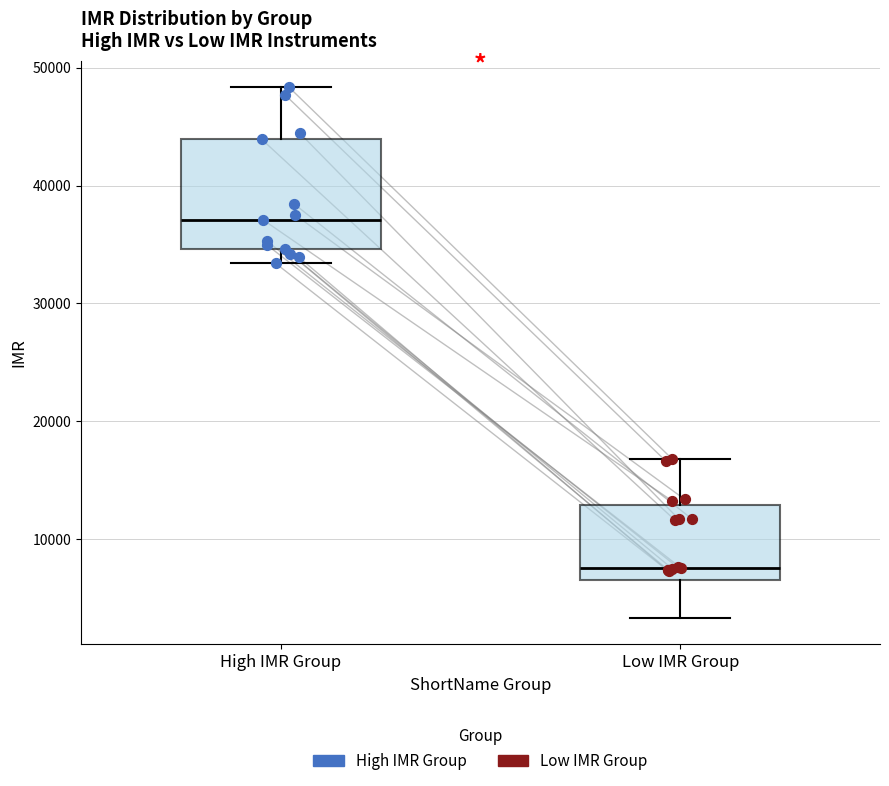

Reading left to right, read every box against the y-axis: the position of its median line, the range the box covers, and the ends of its whiskers. The values are not printed on the chart, so give them approximately, as read against the axis.

High IMR Group: median 37000, box 35000 to 44000, whiskers 33000 to 48000
Low IMR Group: median 8000, box 7000 to 13000, whiskers 3000 to 17000